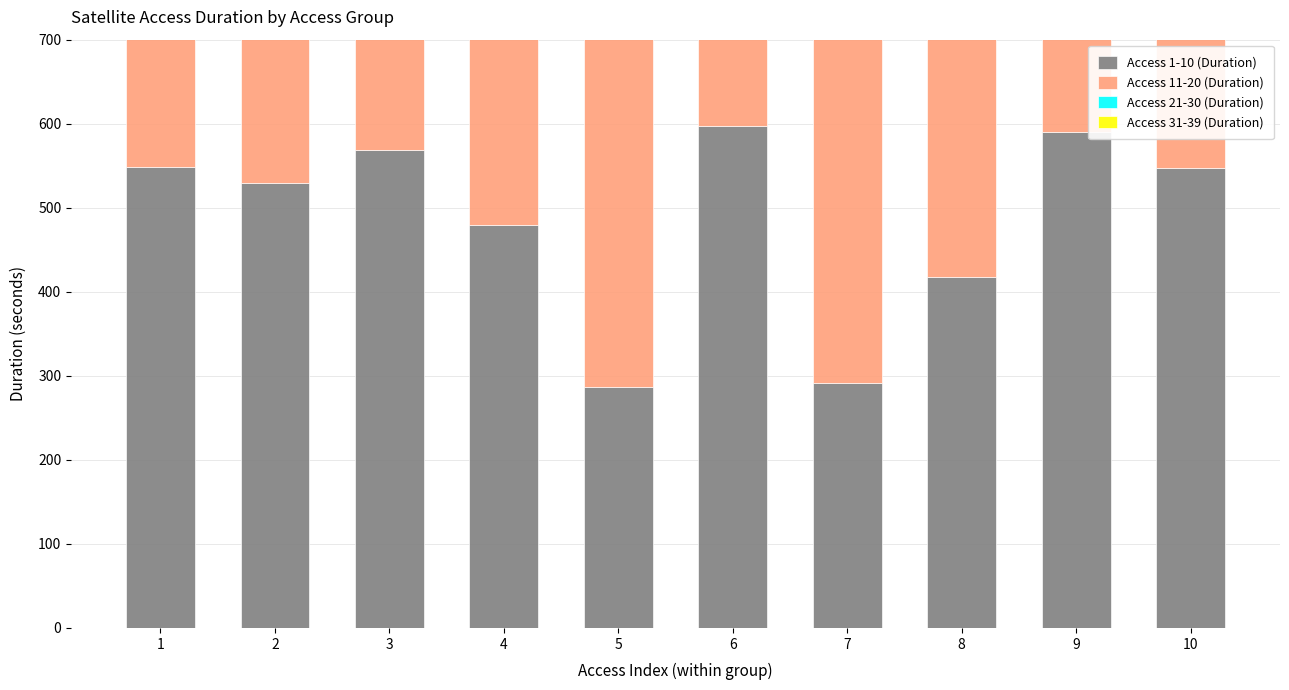

At which label is Access 21-30 (Duration) closest to 419?

6